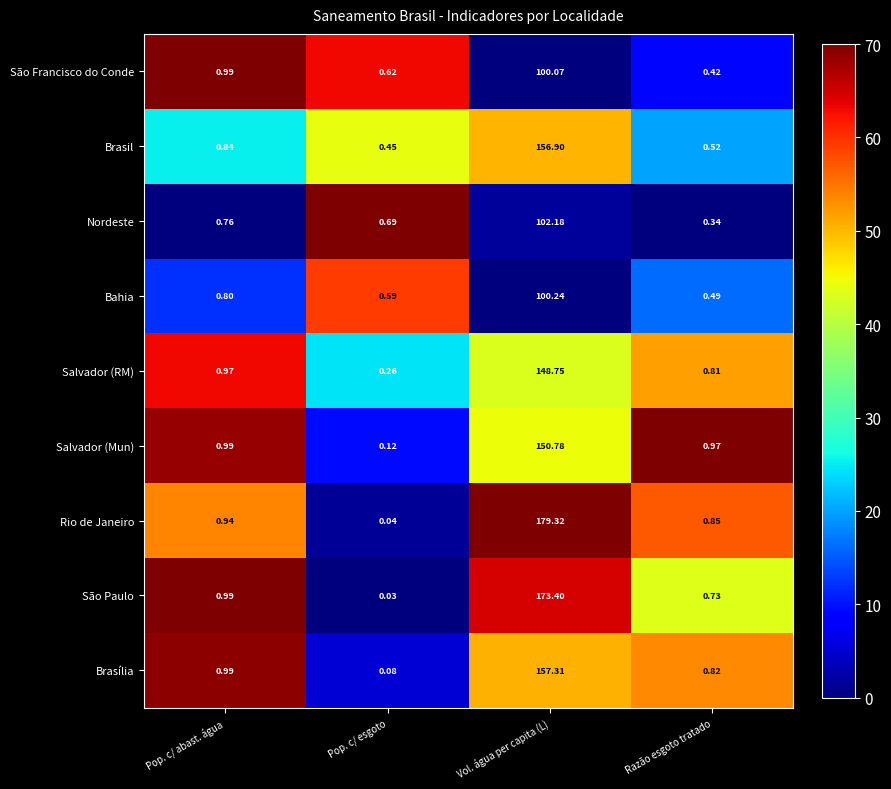

Which category has the highest value in the Bahia series?

Vol. água per capita (L)